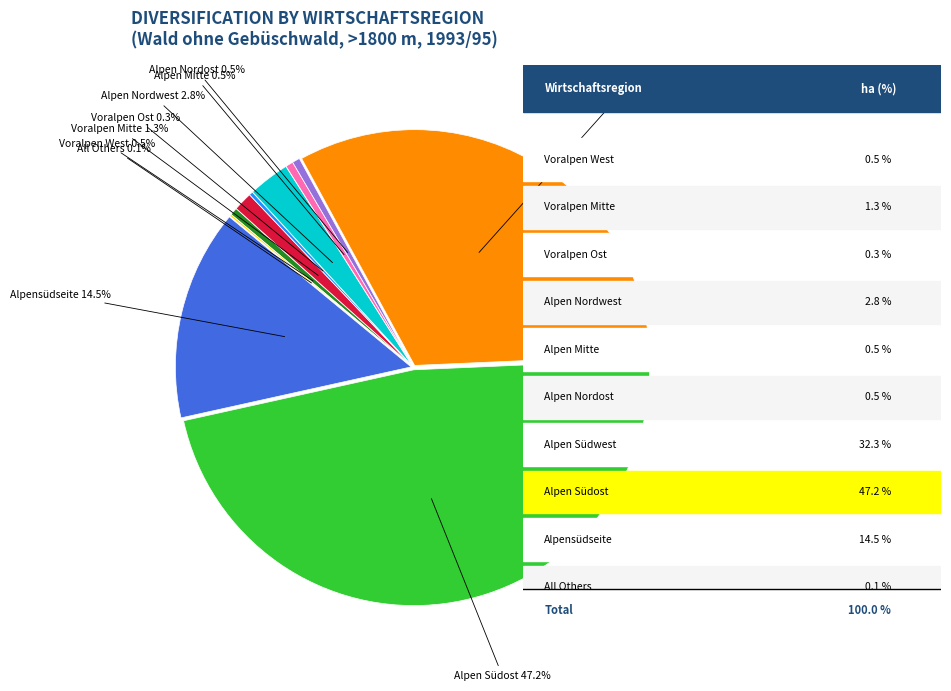

Is there any slice that represents more than half of the pie?

No